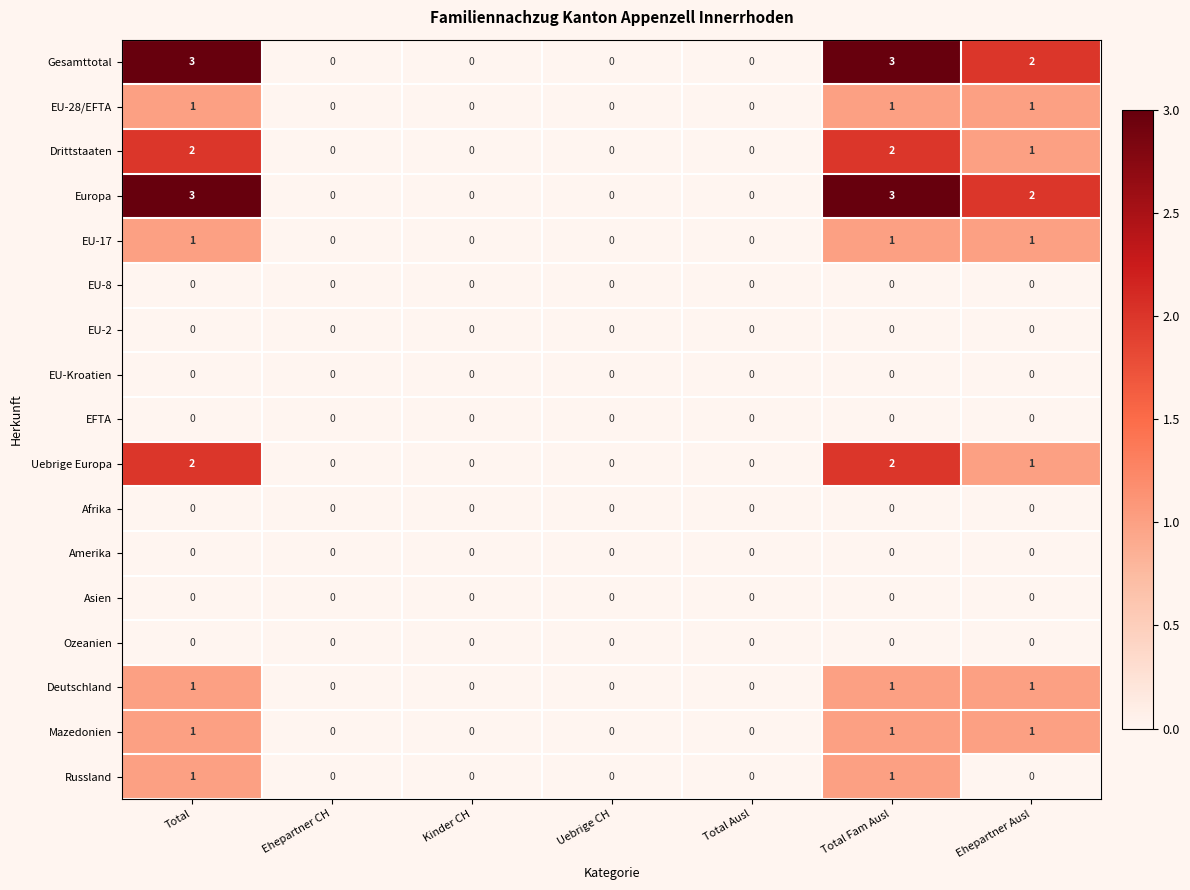

Is the value of Gesamttotal at Ehepartner Ausl greater than the value of Afrika at Total?

Yes